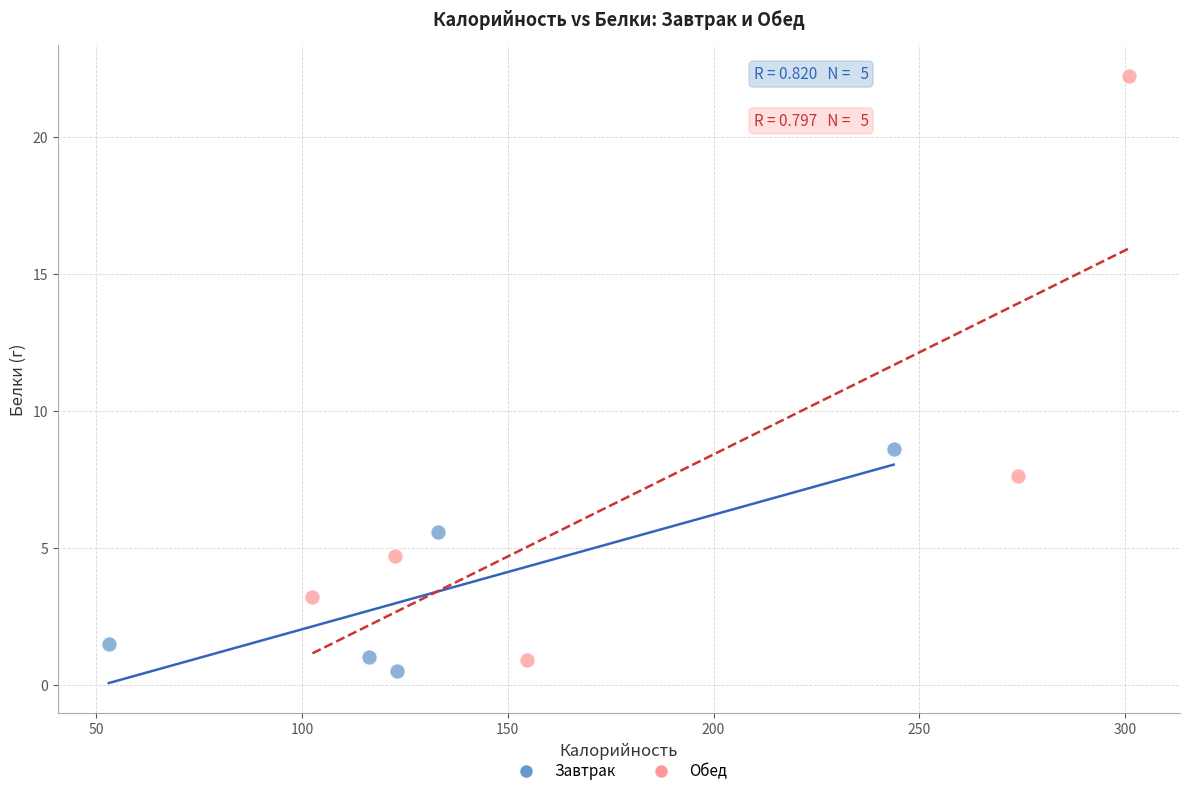

Which series reaches the maximum Y coordinate?

Обед